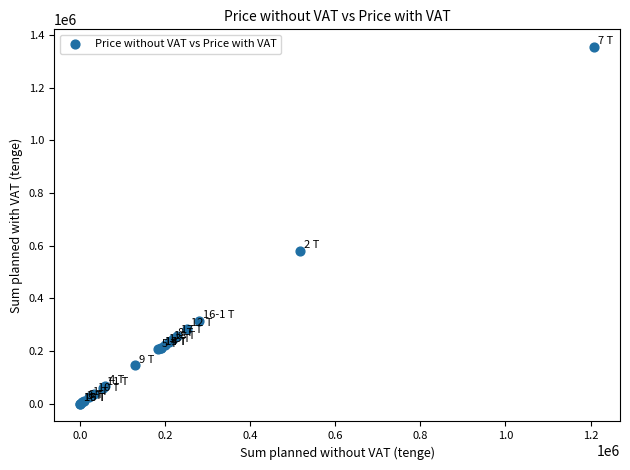

What Y value in the scatter plot is closest to 676928?

580048.0